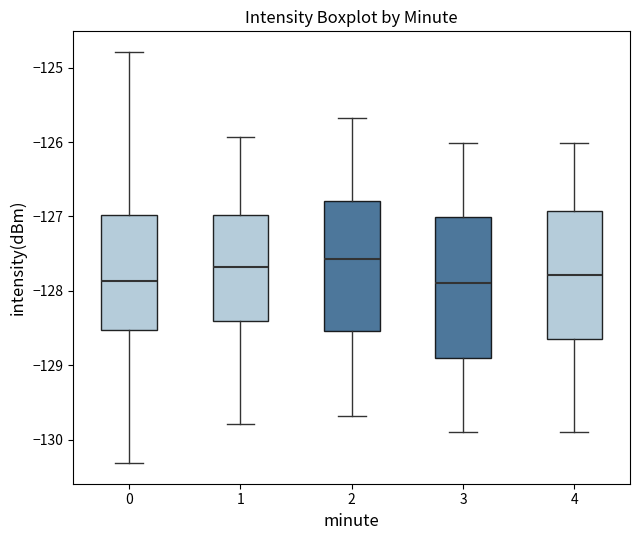

Which box is the tallest, from its lower edge to its upper edge?

3